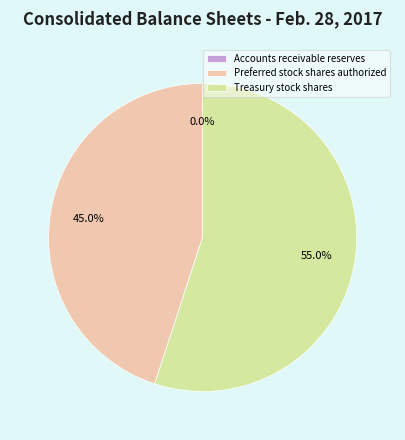

Approximately how many times larger is the value at Preferred stock shares authorized compared to Treasury stock shares?

0.8